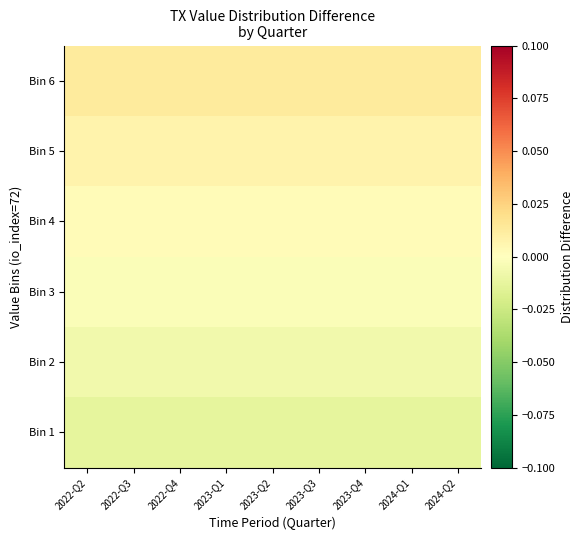

List the series in order of their overall mean, lowest first.

Bin 1, Bin 2, Bin 3, Bin 4, Bin 5, Bin 6